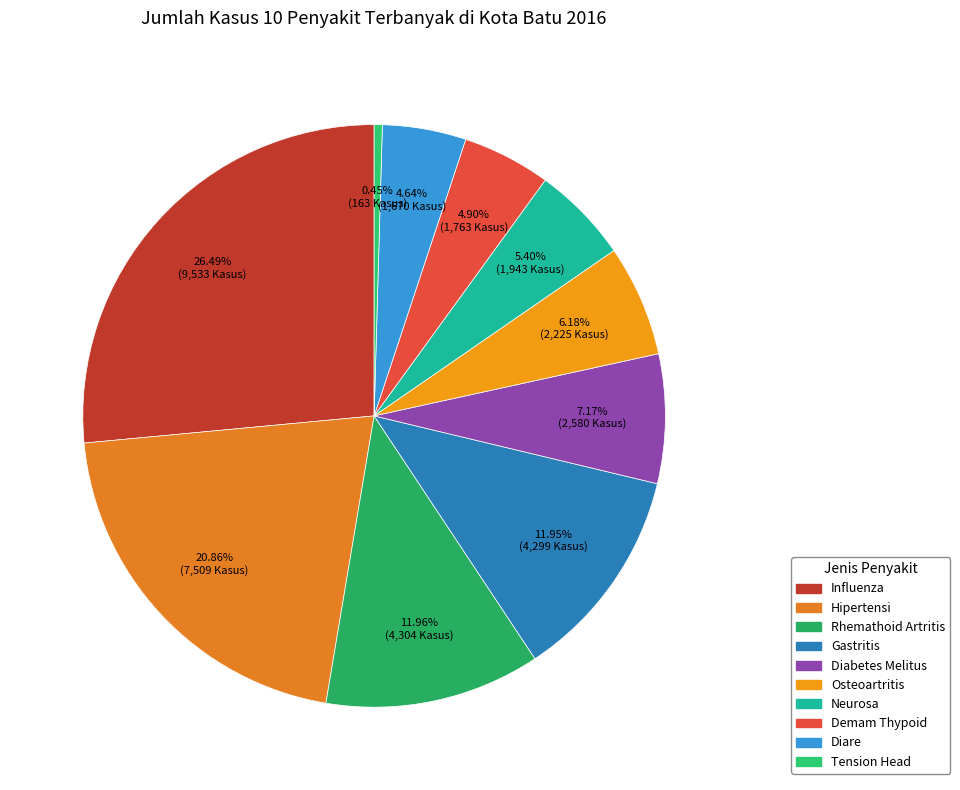

Count the number of slices in the pie.

10